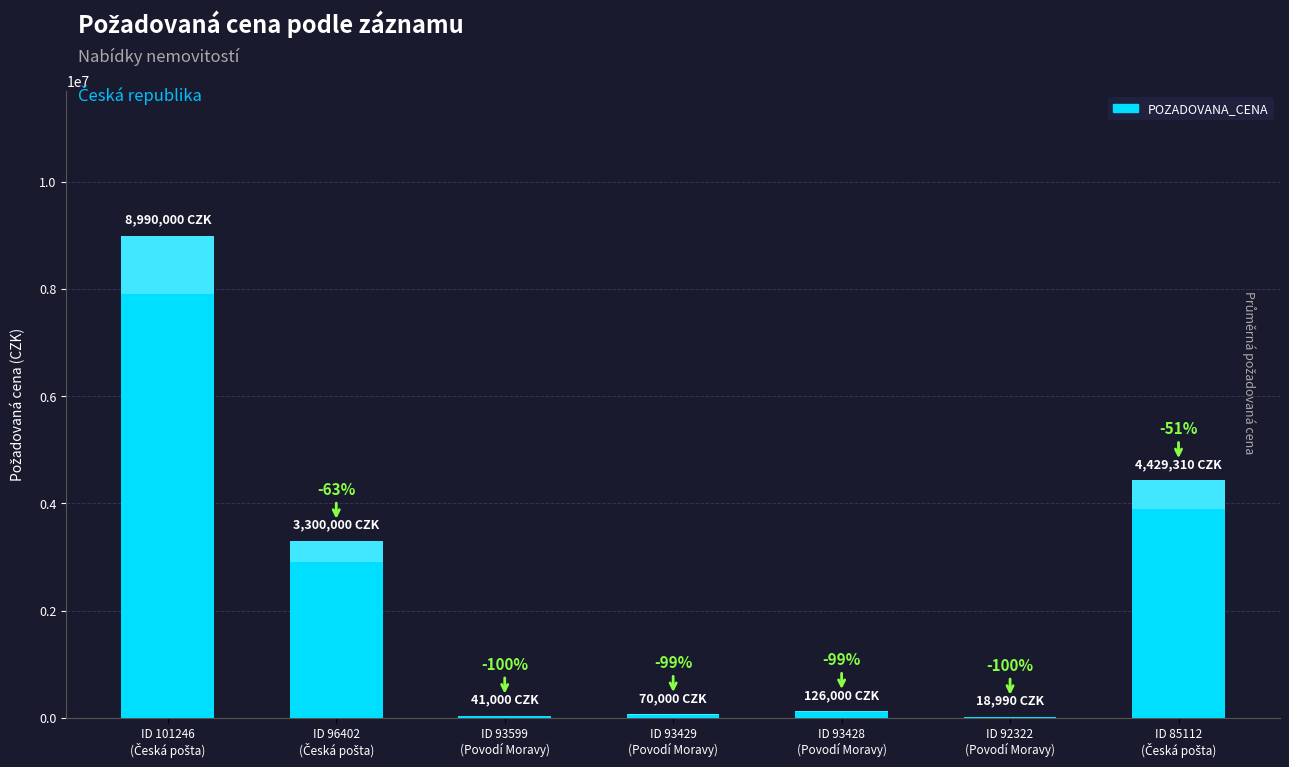

What is the label of the 4th bar from the right?

ID 93429
(Povodí Moravy)